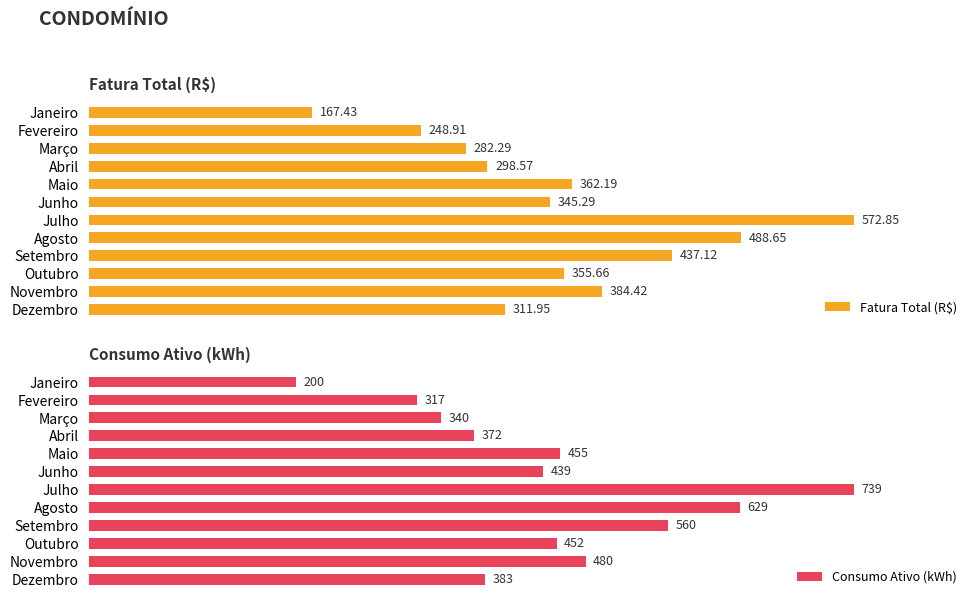

Which category has the highest value in the Consumo Ativo (kWh) series?

Julho